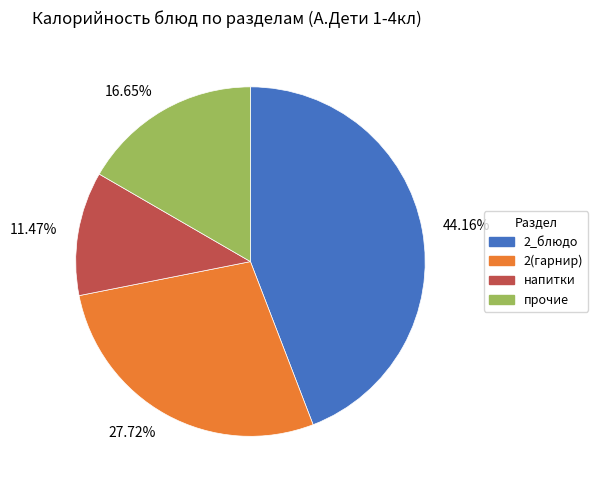

Combined, do 16.65% and 44.16% account for over 50%?

Yes